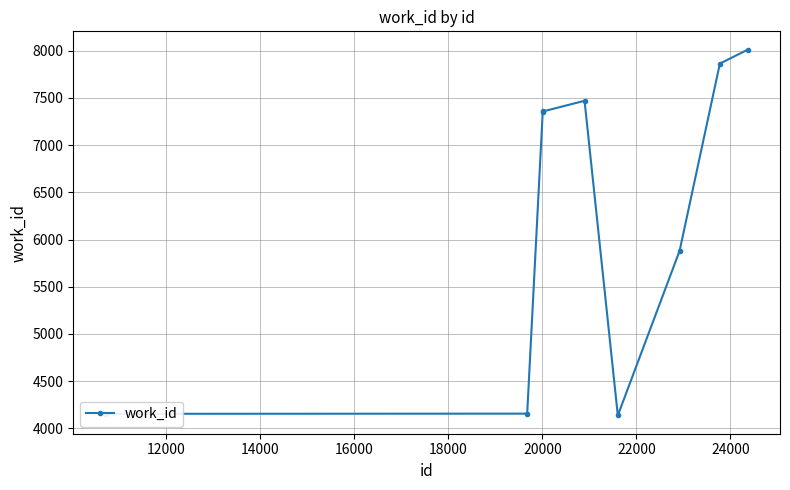

True or false: there are more than 0 points higher than both neighbors.

True